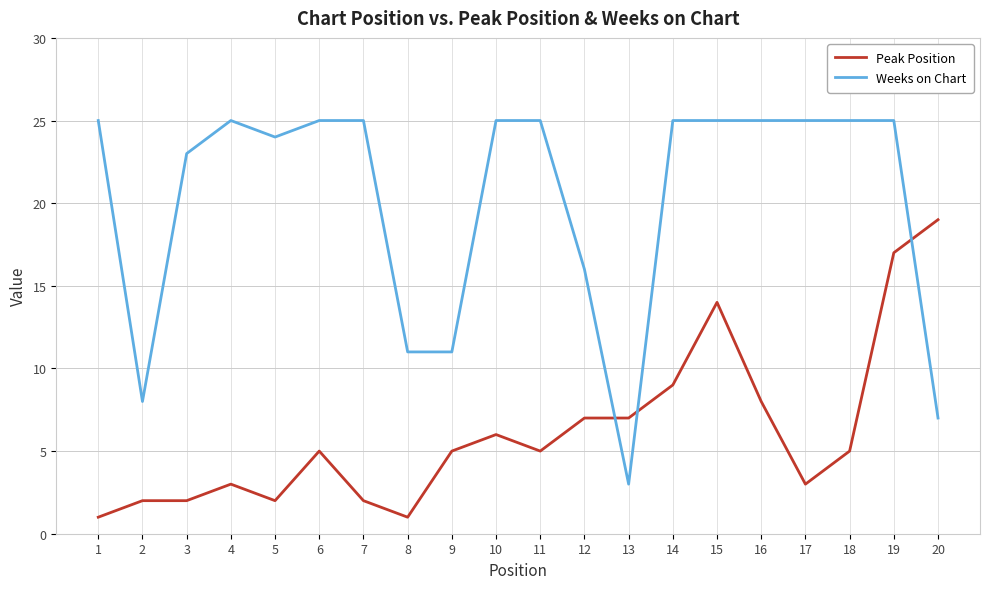

What value does the Peak Position series have at 12?

7